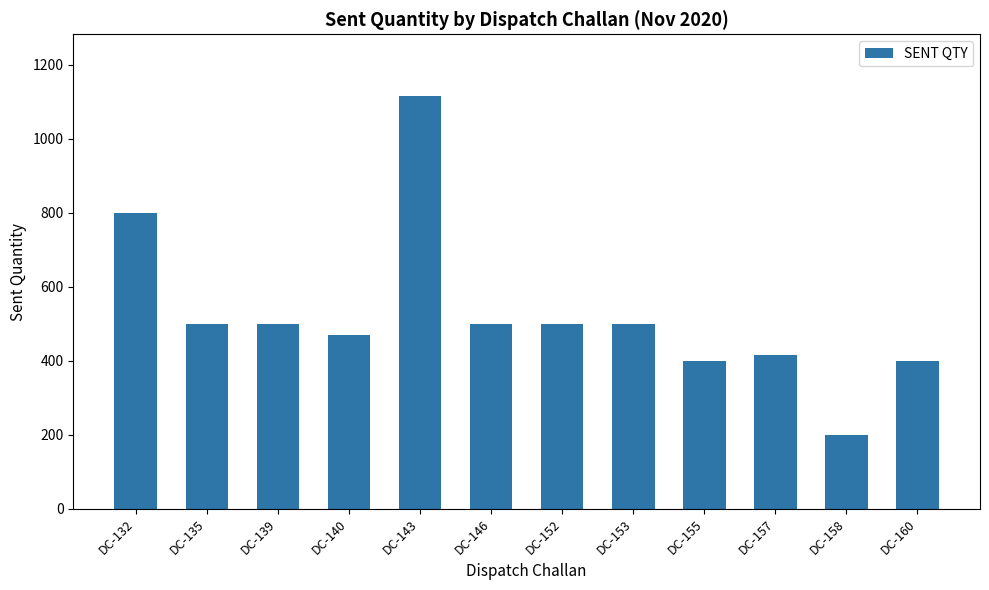

Are the bars horizontal?

No